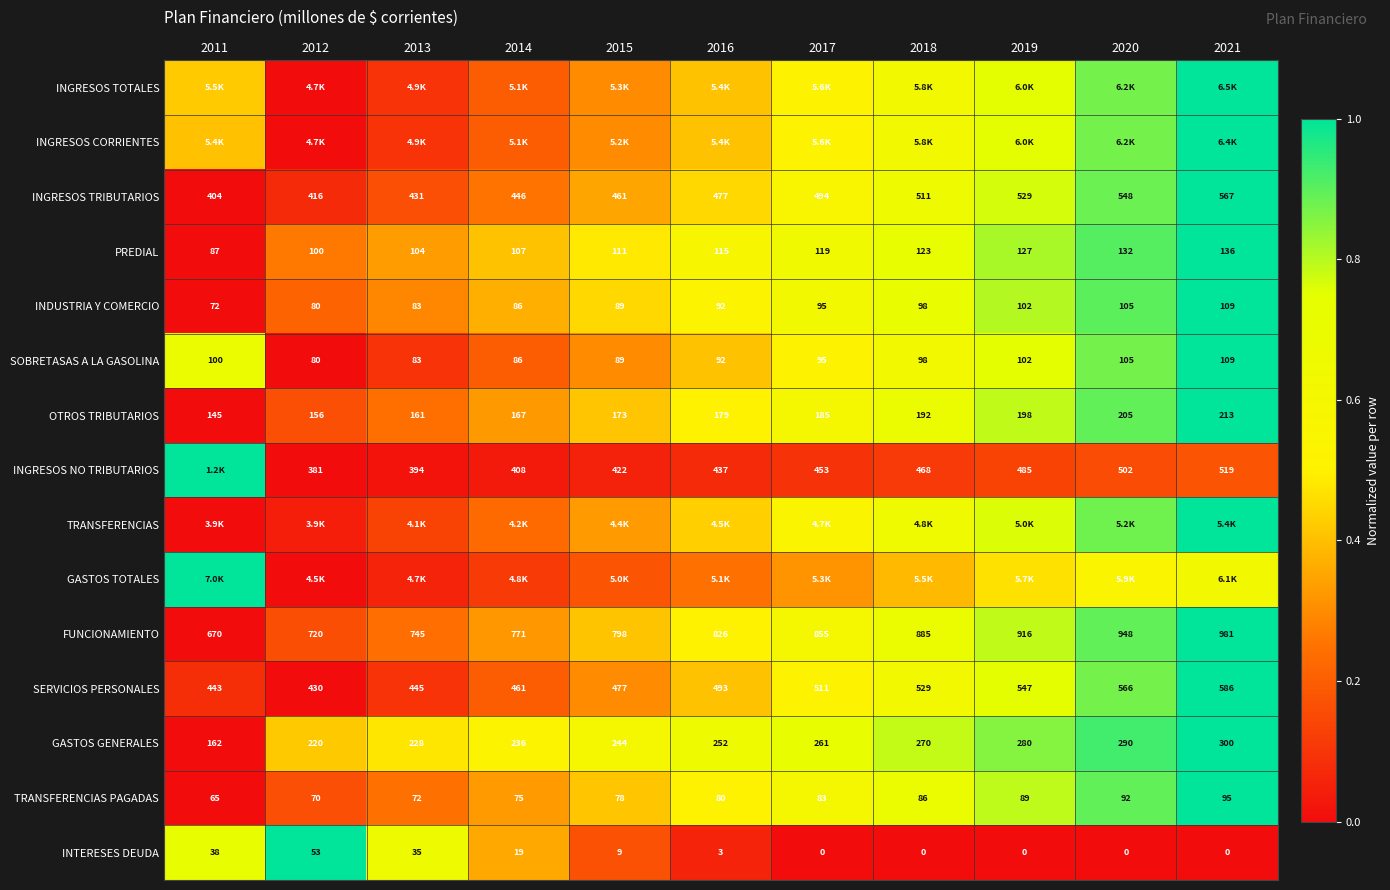

At how many categories does at least one series exceed 0?

11